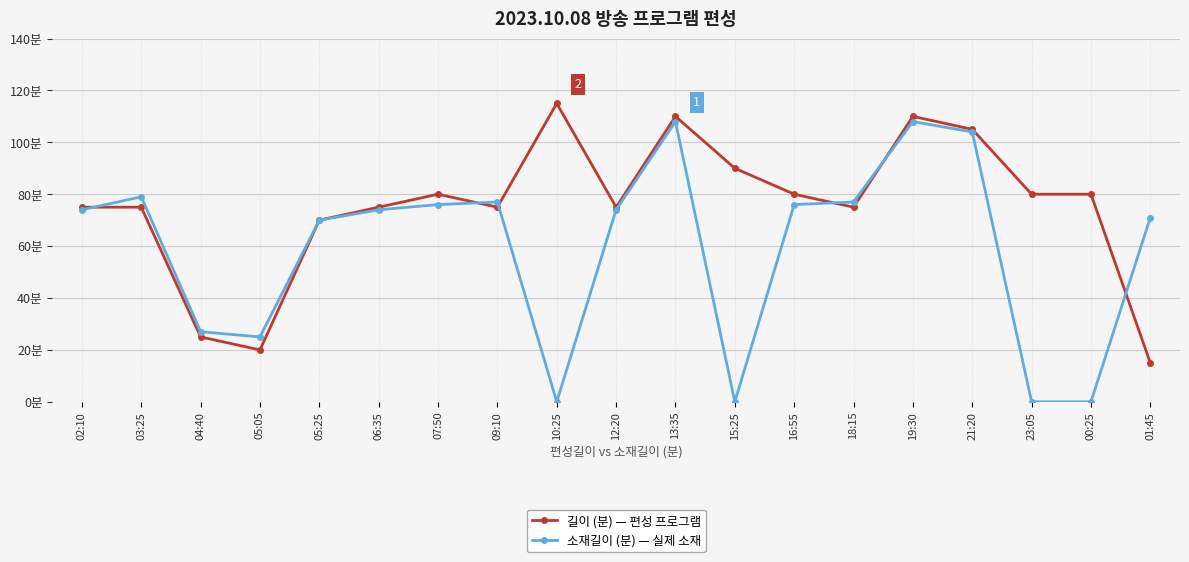

Does the chart have visible grid lines?

Yes